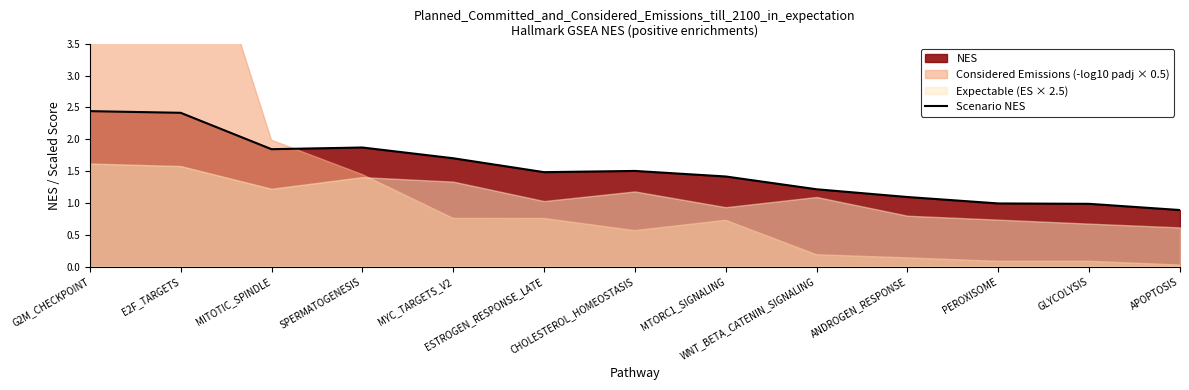

Reading right to left, what are all the values shown in this chart?

APOPTOSIS=0.9	GLYCOLYSIS=1.0	PEROXISOME=1.0	ANDROGEN_RESPONSE=1.1	WNT_BETA_CATENIN_SIGNALING=1.2	MTORC1_SIGNALING=1.4	CHOLESTEROL_HOMEOSTASIS=1.5	ESTROGEN_RESPONSE_LATE=1.5	MYC_TARGETS_V2=1.7	SPERMATOGENESIS=1.9	MITOTIC_SPINDLE=1.8	E2F_TARGETS=2.4	G2M_CHECKPOINT=2.4